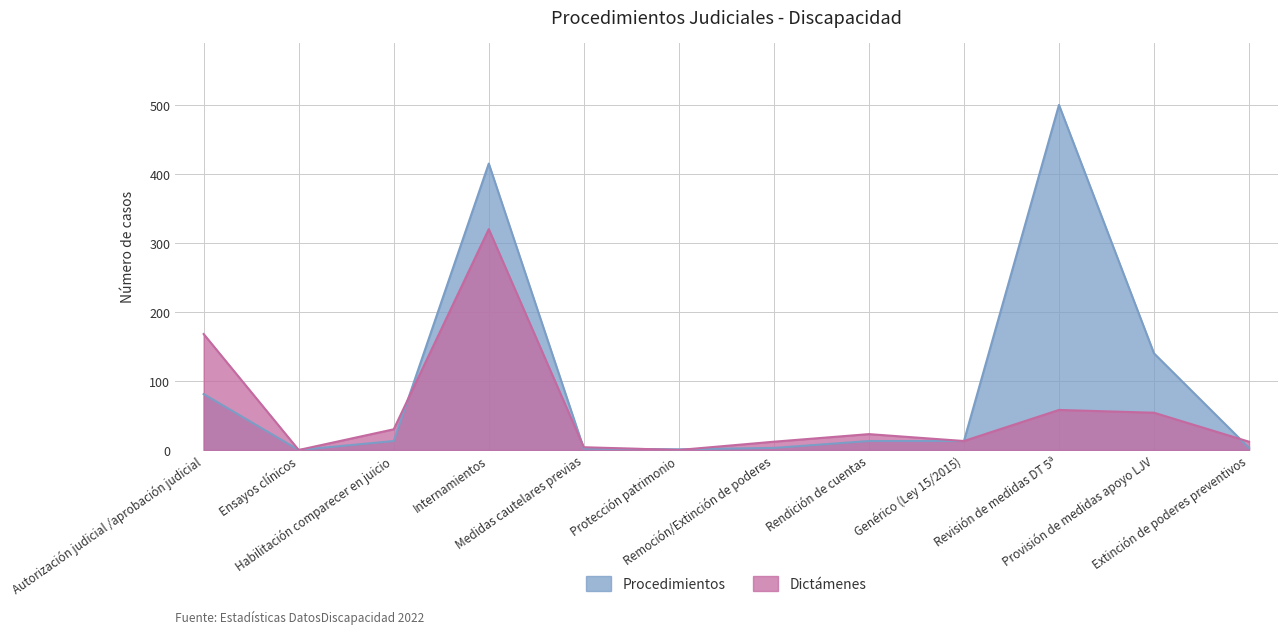

Does the chart display data point markers on the line(s)?

No